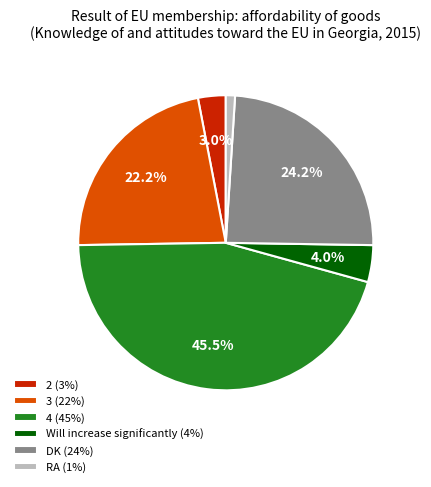

Does any single category account for the majority?

No